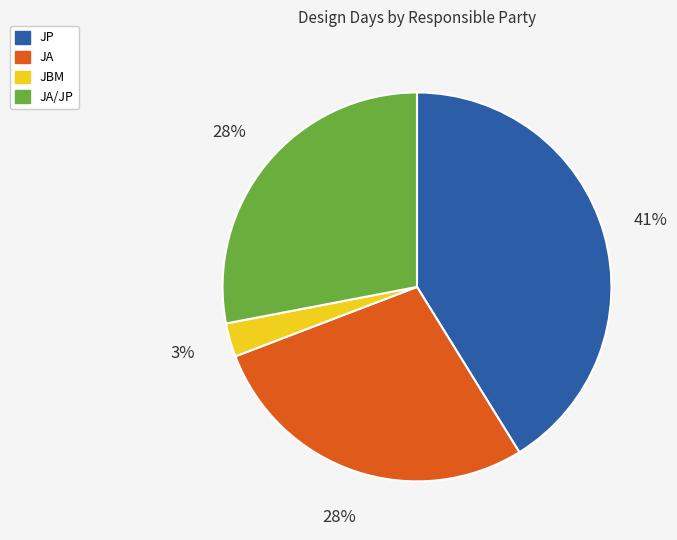

Combined, do JP and JA/JP account for over 50%?

Yes